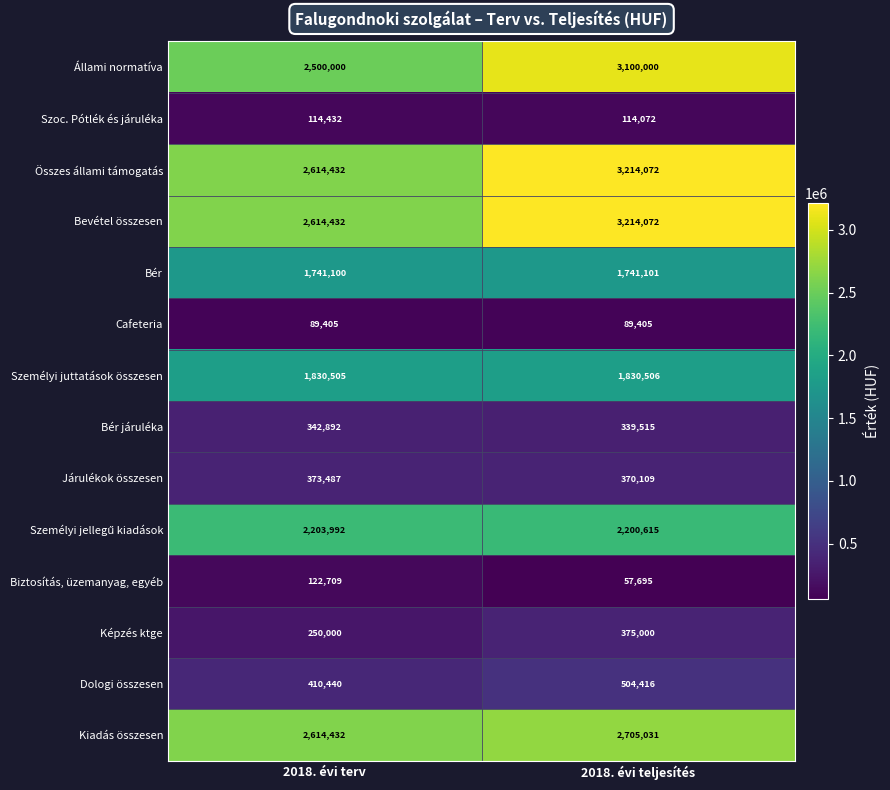

What is the difference between the highest and lowest values at 2018. évi terv?

2525027